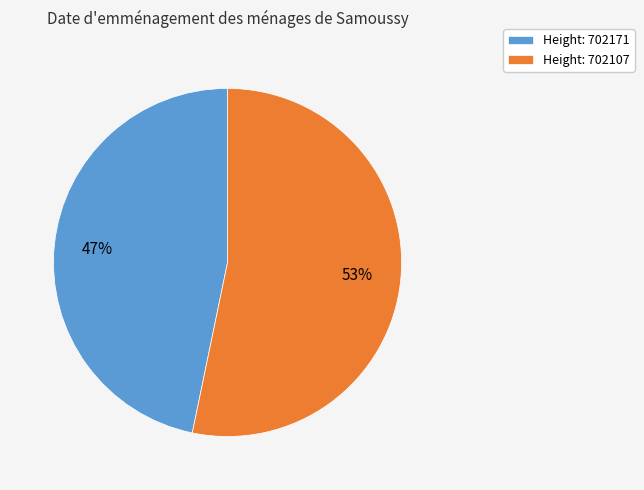

Which slice represents more than half of the pie?

Height: 702107